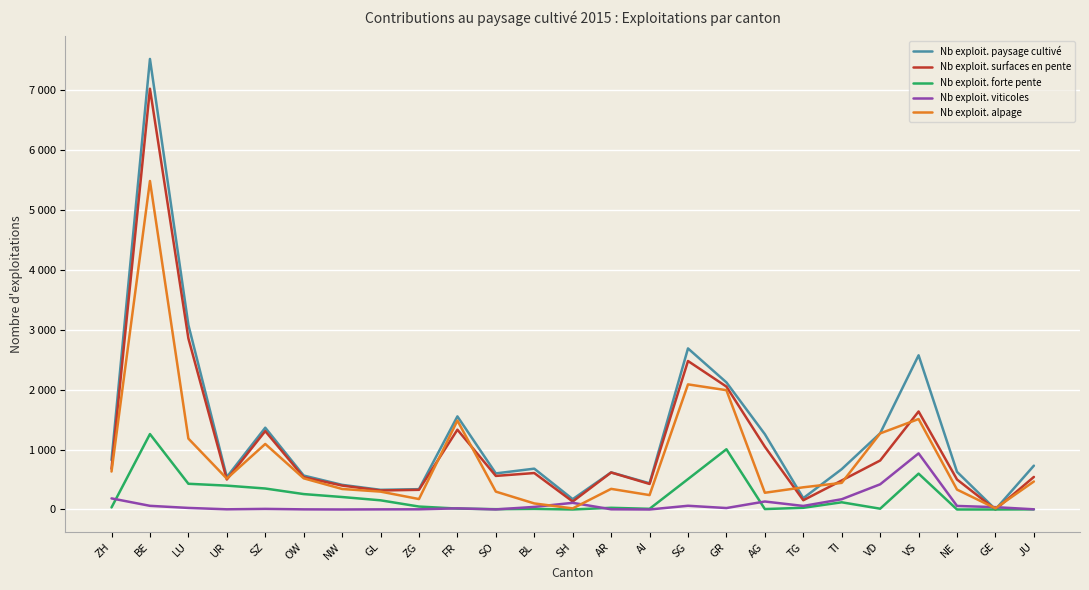

Which series has the largest range (max minus min)?

Nb exploit. paysage cultivé